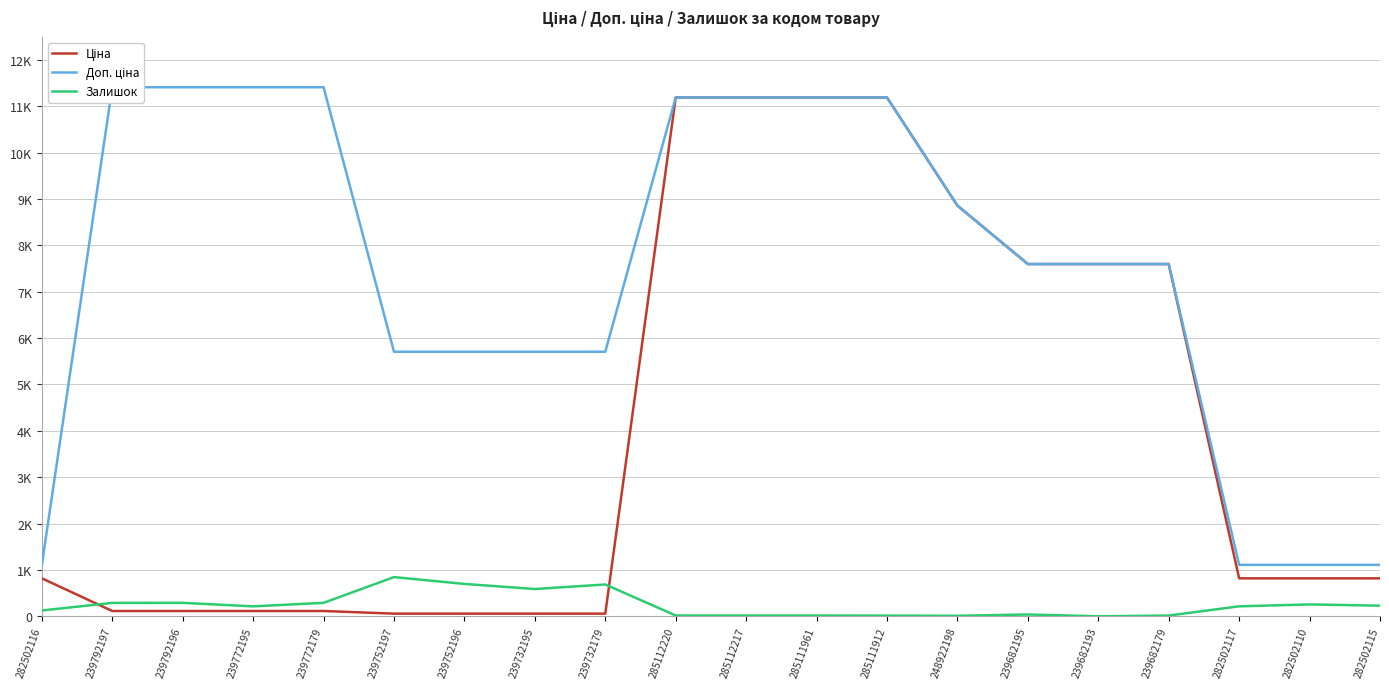

Reading right to left, transcribe all the data shown in this chart.

Ціна: 818.5	818.5	818.5	7596.5	7596.5	7596.5	8856.7	11188.2	11188.2	11188.2	11188.2	57.0	57.0	57.0	57.0	114.1	114.1	114.1	114.1	818.5
Доп. ціна: 1109.2	1109.2	1109.2	7596.5	7596.5	7596.5	8856.7	11188.2	11188.2	11188.2	11188.2	5705.0	5705.0	5705.0	5705.0	11410.0	11410.0	11410.0	11410.0	1109.2
Залишок: 229.0	256.0	215.0	16.0	0.0	39.0	11.0	15.0	17.0	17.0	17.0	686.0	588.0	698.0	845.0	290.0	214.0	290.0	289.0	125.0